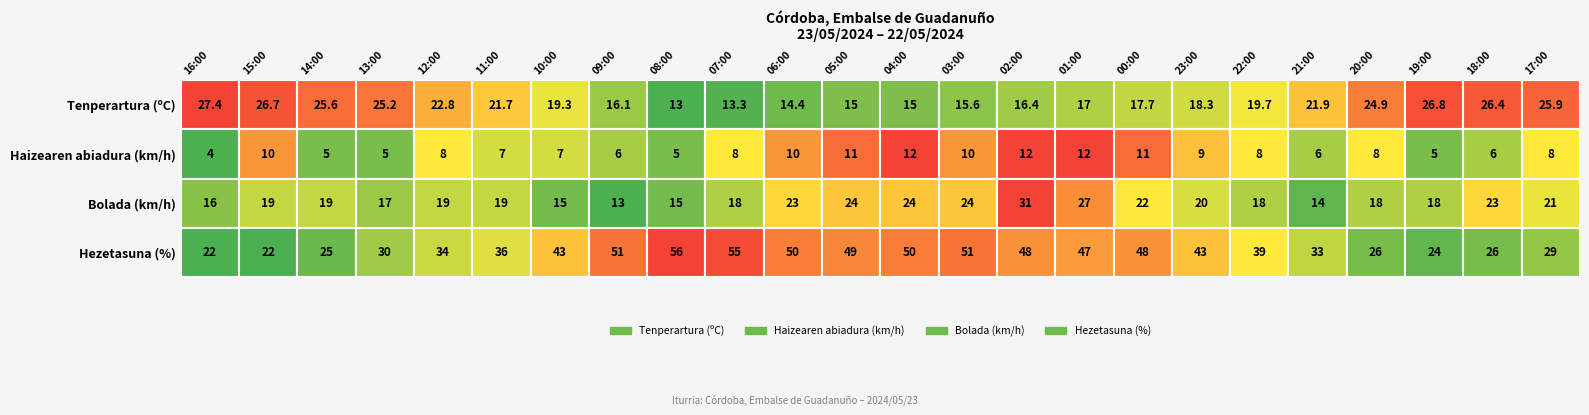

What is the lowest value of the Tenperartura (ºC) series?

13.0